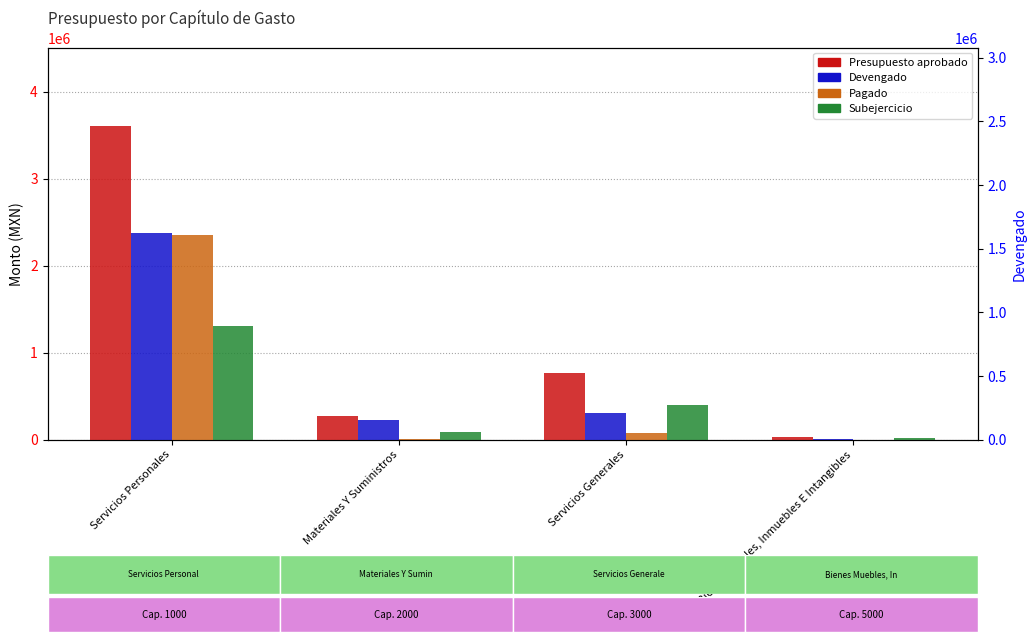

What is the greatest value displayed?

3606033.7